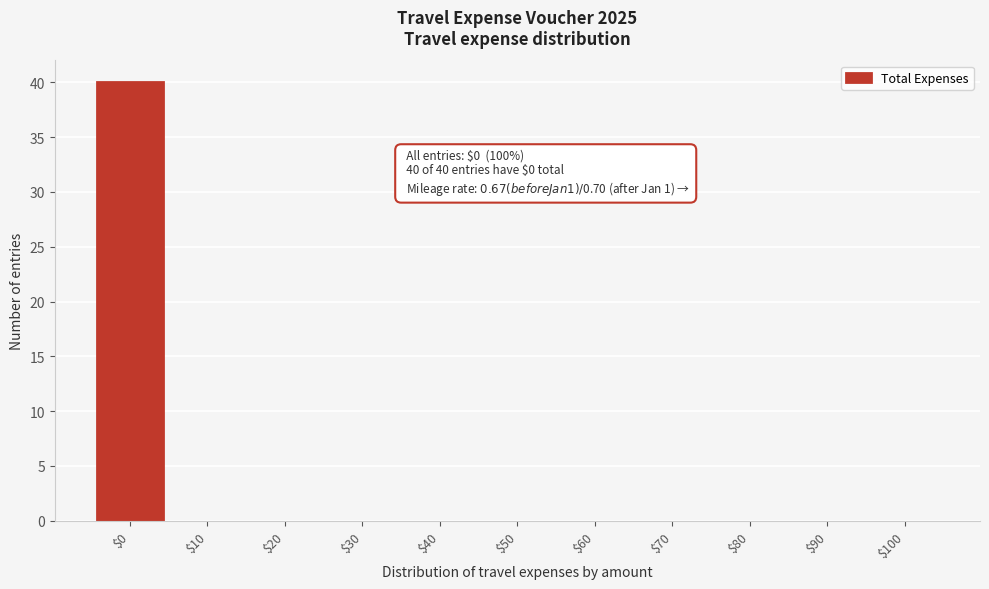

What is the sum of all values?

40